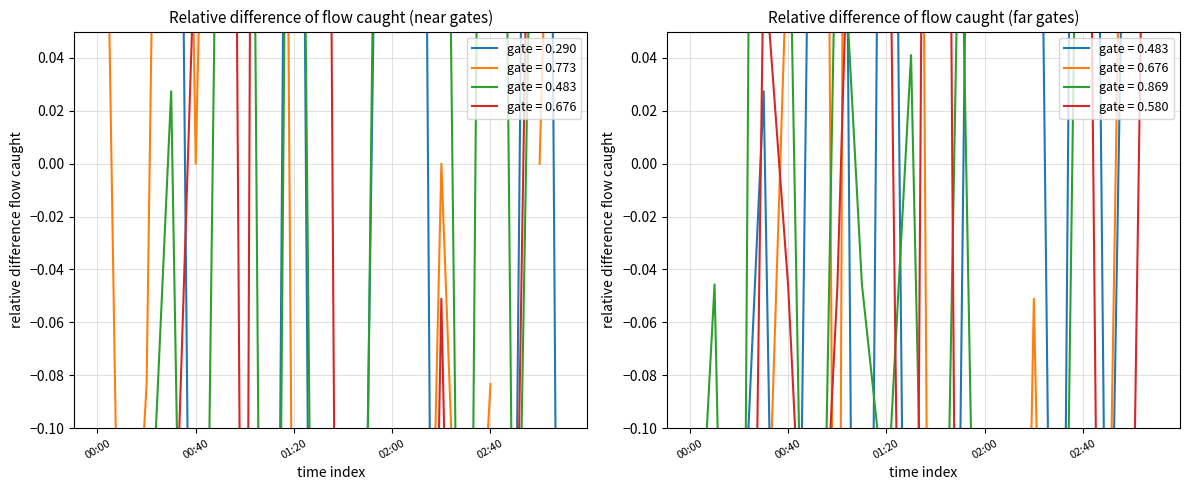

Which series has the widest spread of values?

0.676